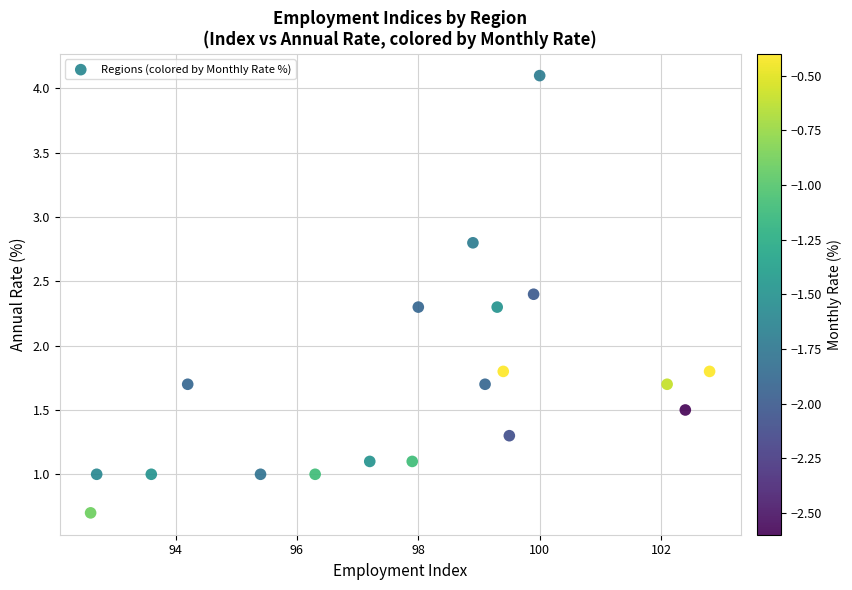

What is the range of Y values (max minus min)?

3.4